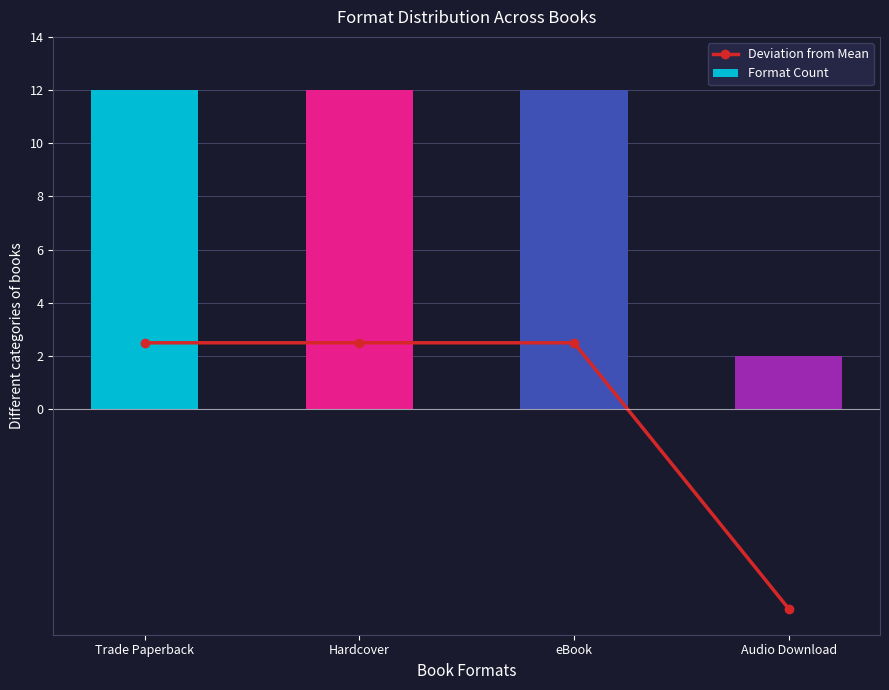

How many categories are shown in the chart?

4